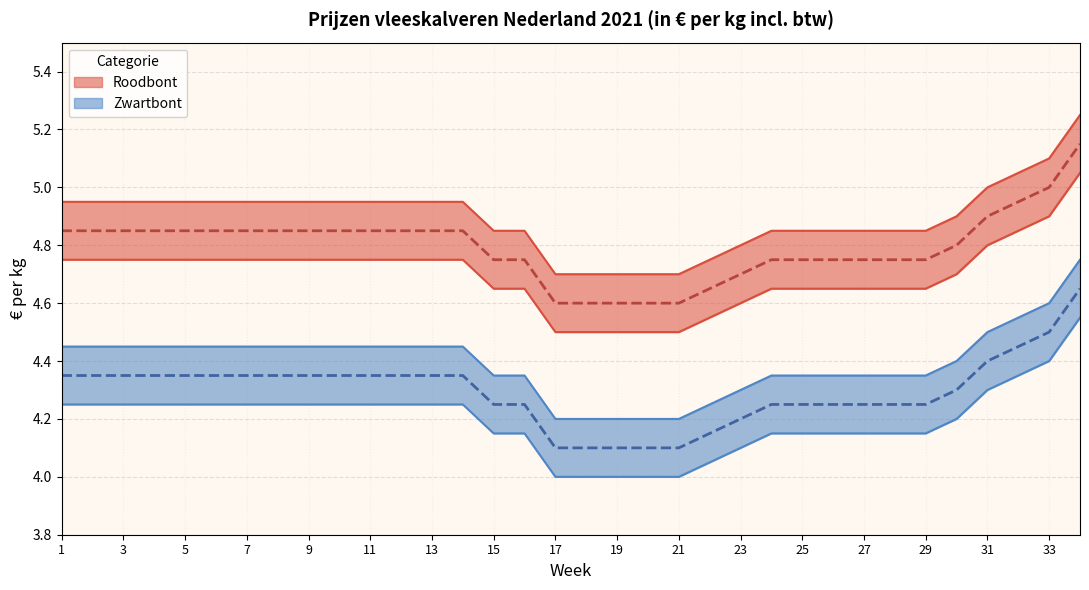

What value does the Roodbont tot series have at 9?

5.0